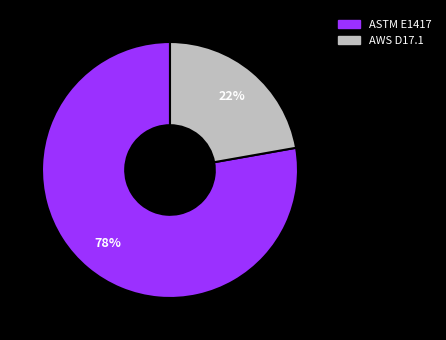

The ASTM E1417 slice represents 67% of the pie. True or false?

False